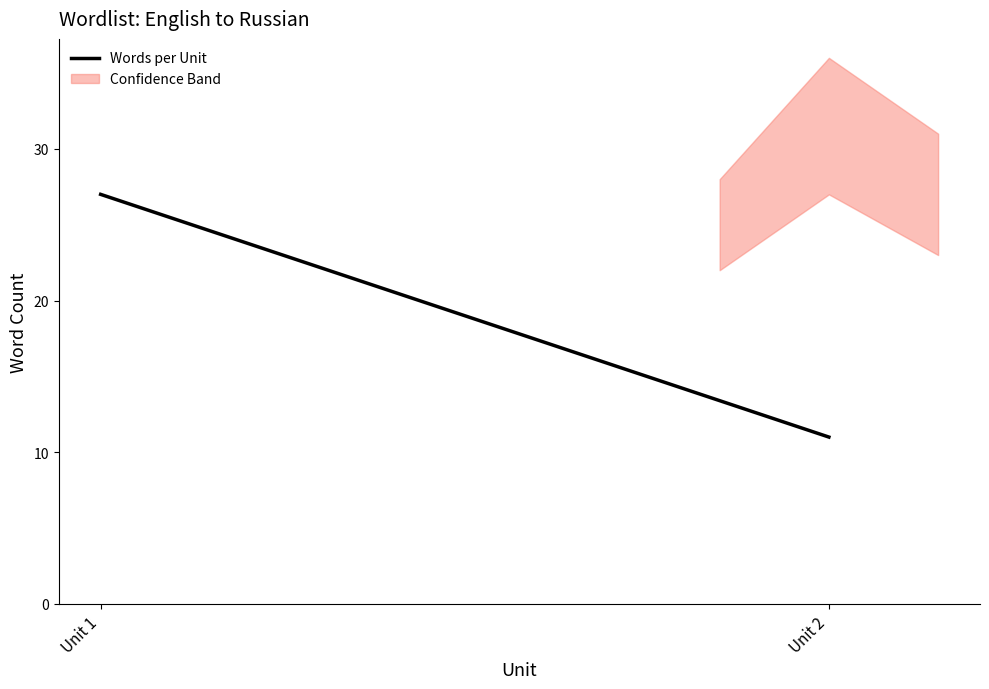

What is the sum of the values at Unit 2 and Unit 1?

38